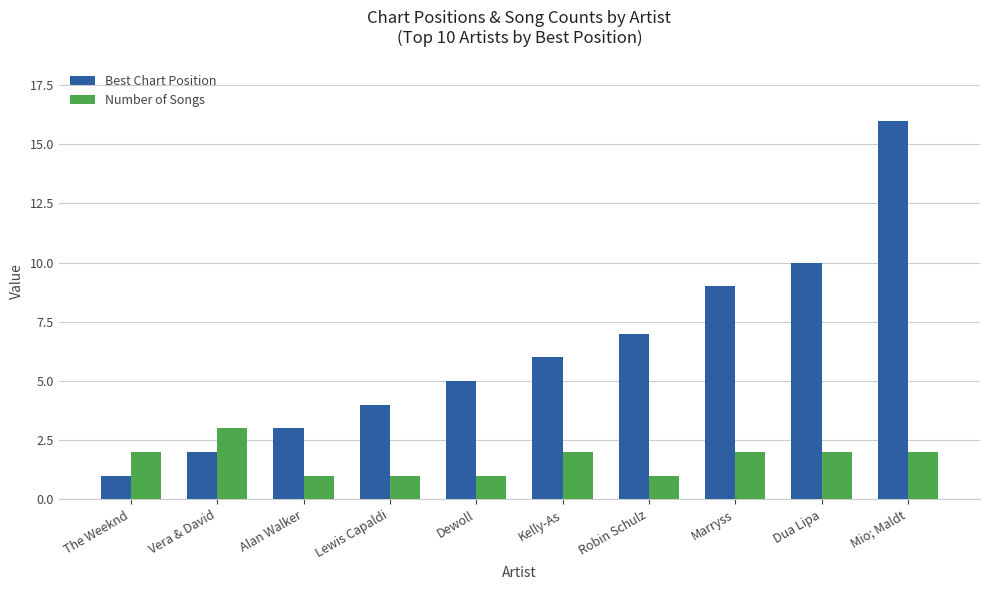

Reading right to left, extract all data points from this chart.

Best Chart Position: Mio; Maldt=16	Dua Lipa=10	Marryss=9	Robin Schulz=7	Kelly-As=6	Dewoll=5	Lewis Capaldi=4	Alan Walker=3	Vera & David=2	The Weeknd=1
Number of Songs: Mio; Maldt=2	Dua Lipa=2	Marryss=2	Robin Schulz=1	Kelly-As=2	Dewoll=1	Lewis Capaldi=1	Alan Walker=1	Vera & David=3	The Weeknd=2